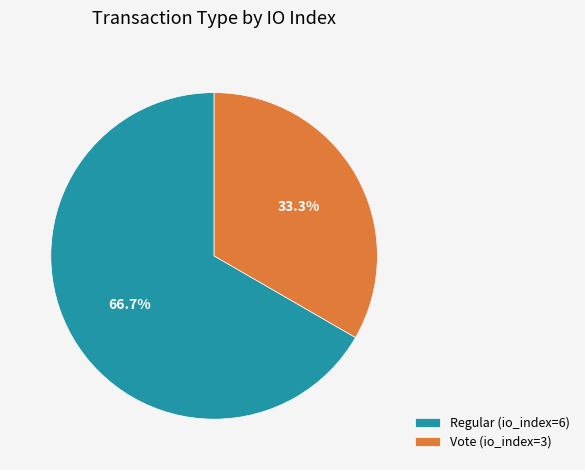

To the nearest percent, what is the difference between the Regular (io_index=6) and Vote (io_index=3) slice percentages?

33%